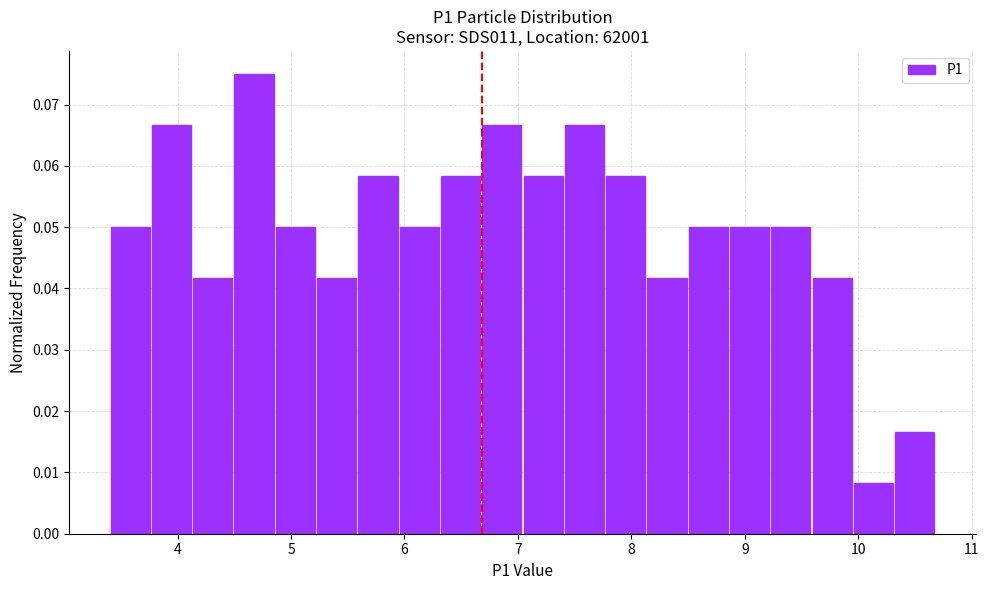

Read against the x-axis, roughly where is the centre of the tallest bar?

4.7